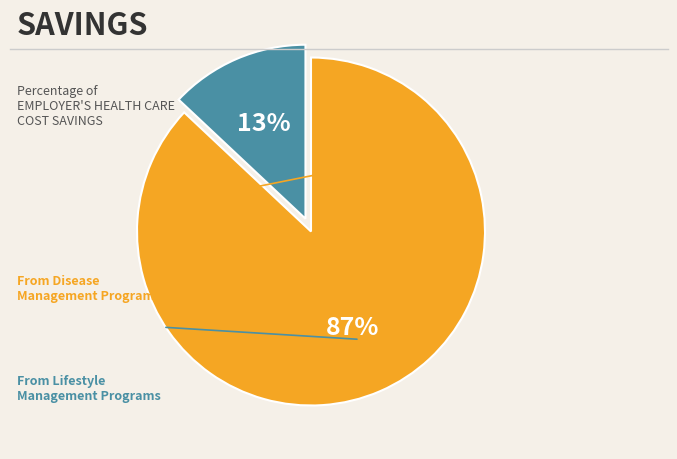

To the nearest percent, what is the average slice percentage?

50%